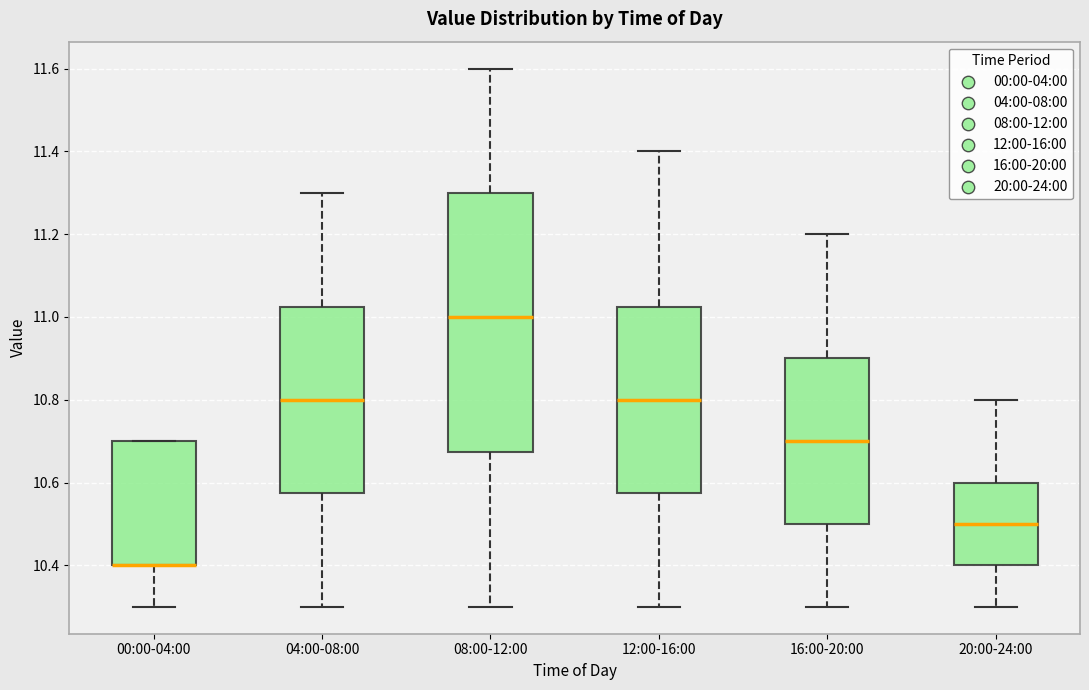

Where does the upper whisker of the box for 04:00-08:00 end on the y-axis? The values are not printed on the chart, so give them approximately, as read against the axis.

11.30